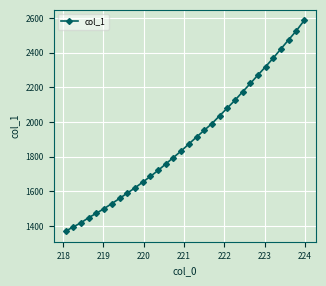

What is the difference between the maximum and second lowest values?

1191.7